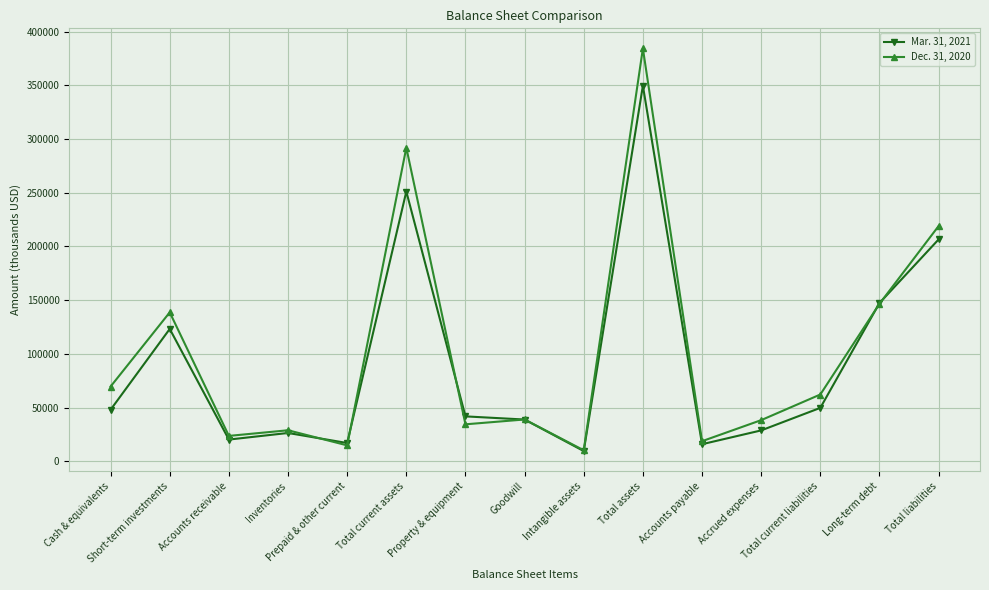

True or false: Dec. 31, 2020 has more than 0 interior local peaks.

True